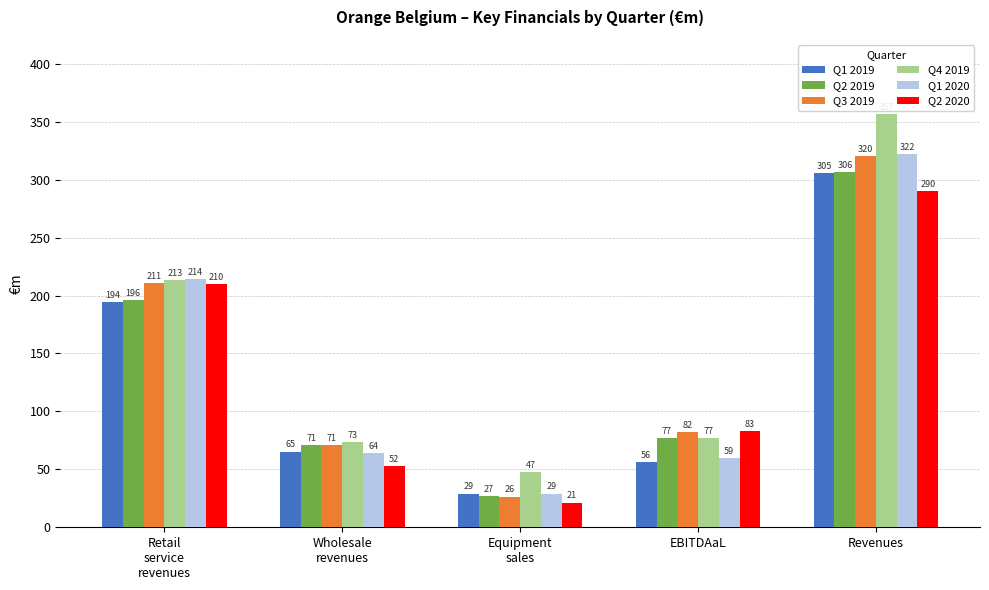

What is the lowest value of the Q1 2020 series?

28.9